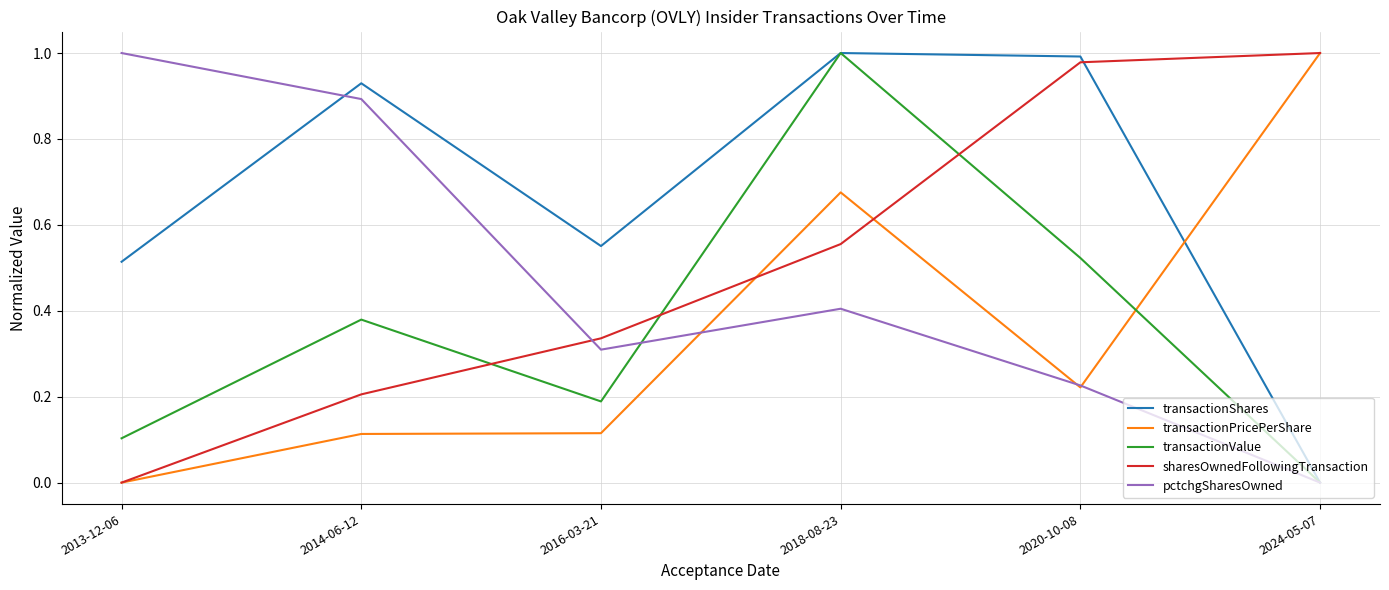

Rank the categories by transactionValue value from lowest to highest.

2024-05-07, 2013-12-06, 2016-03-21, 2014-06-12, 2020-10-08, 2018-08-23